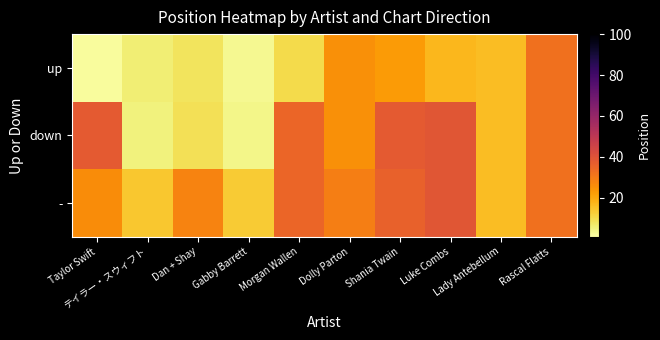

At how many categories does at least one series exceed 21?

7